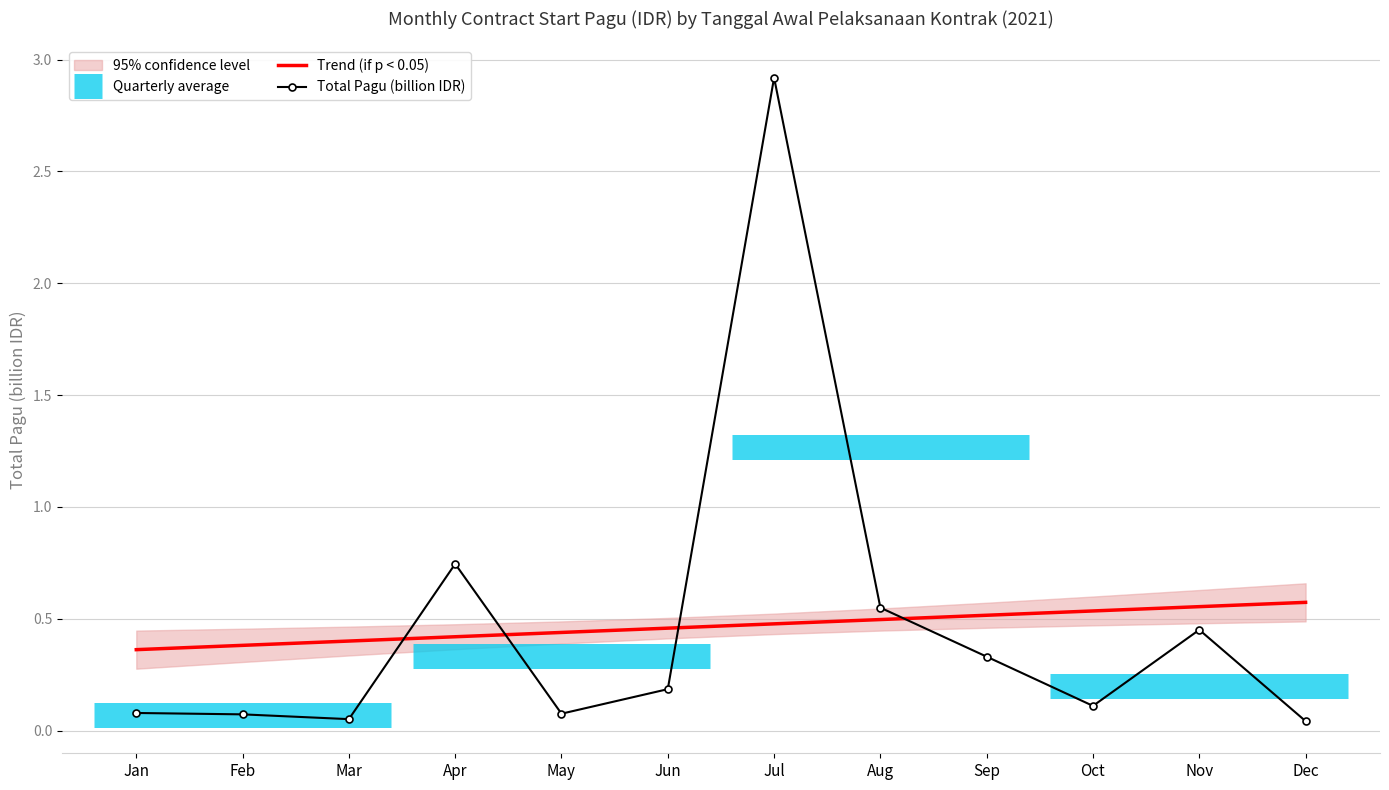

At which label is Total Pagu (billion IDR) closest to 1?

Apr